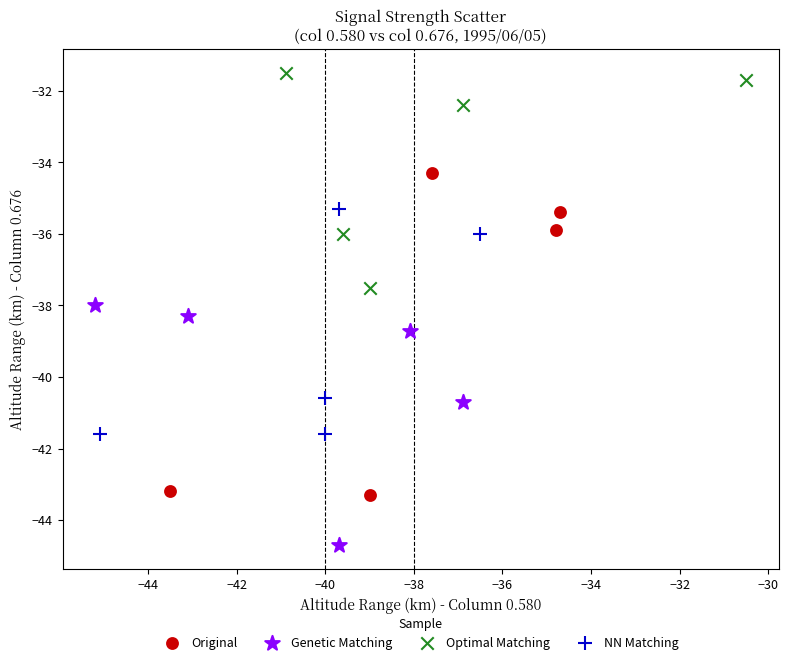

Which series reaches the minimum Y coordinate?

Genetic Matching